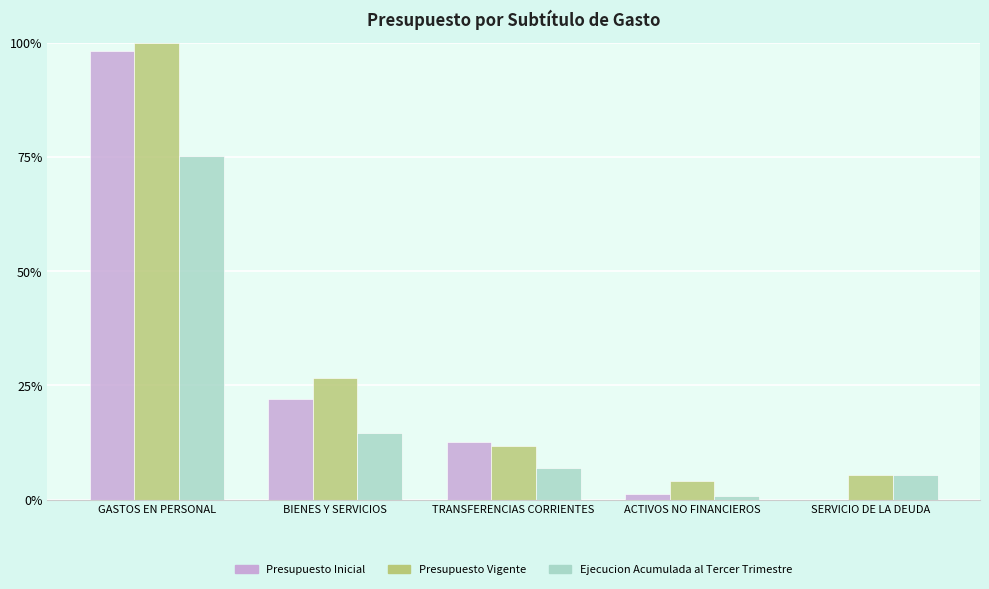

What are all the series names shown in the legend?

Presupuesto Inicial, Presupuesto Vigente, Ejecucion Acumulada al Tercer Trimestre